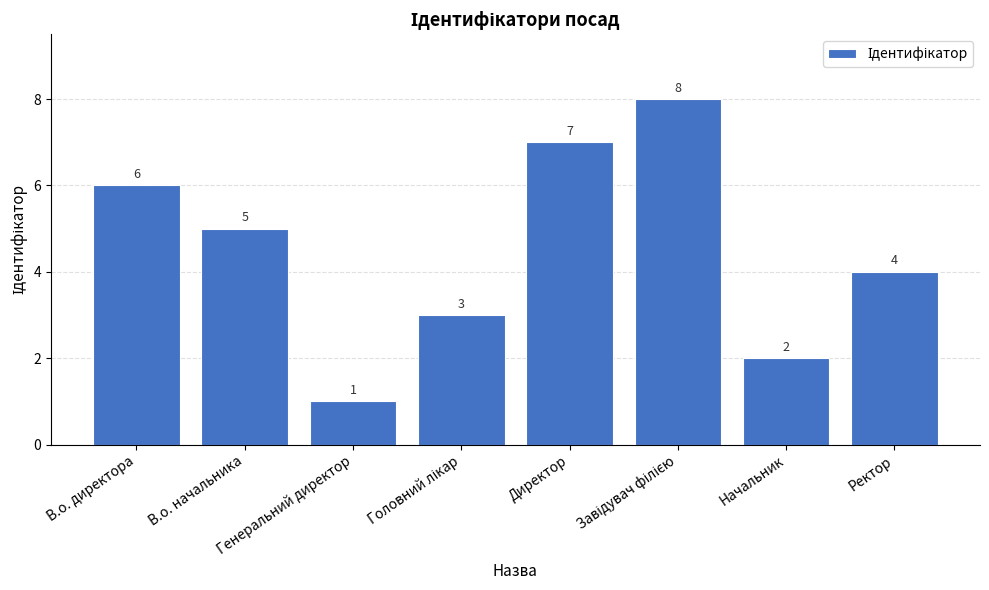

What is the value of the 7th bar from the left?

2